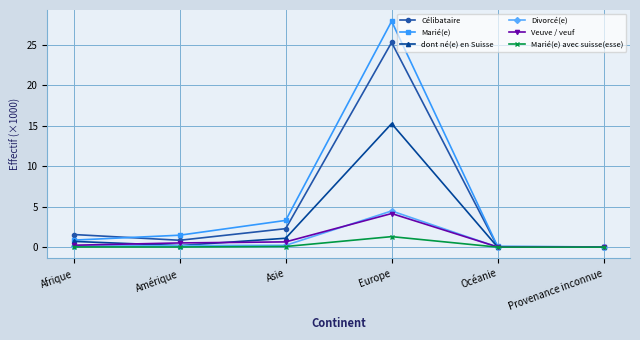

What are all the series names shown in the legend?

Célibataire, Marié(e), dont né(e) en Suisse, Divorcé(e), Veuve / veuf, Marié(e) avec suisse(esse)